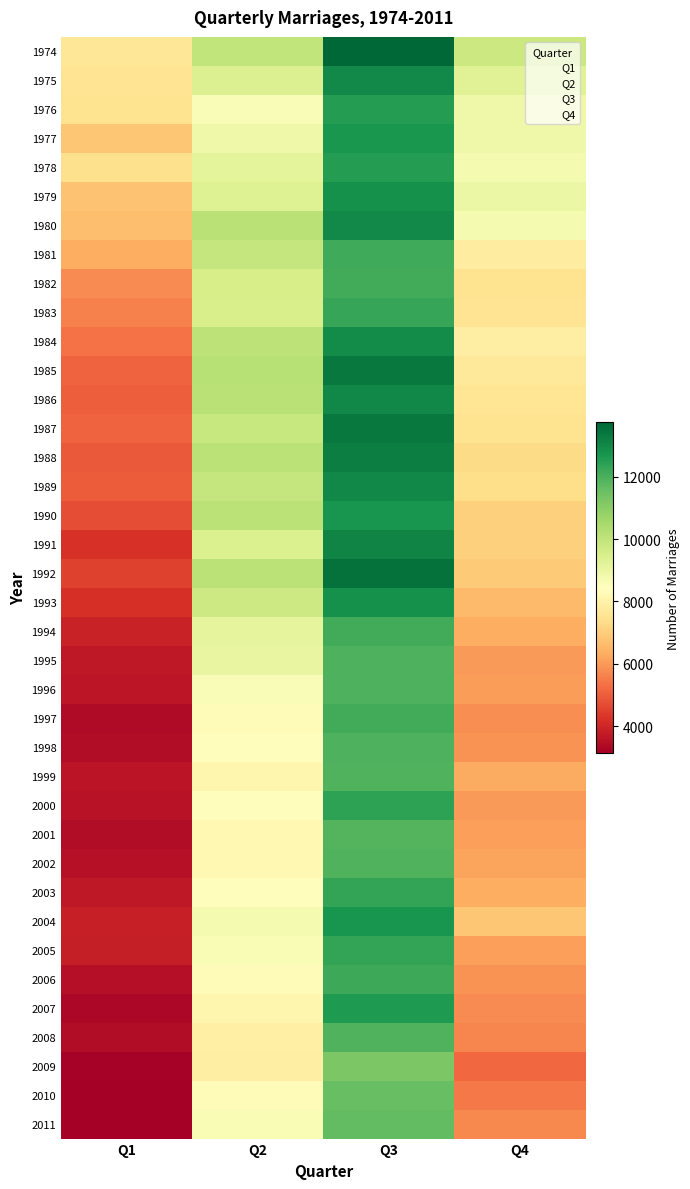

Reading left to right, extract all data points from this chart.

1974: Q1=7629	Q2=9999	Q3=13750	Q4=9793
1975: Q1=7539	Q2=9354	Q3=12998	Q4=9300
1976: Q1=7513	Q2=8594	Q3=12545	Q4=8891
1977: Q1=6860	Q2=8873	Q3=12681	Q4=8874
1978: Q1=7430	Q2=9150	Q3=12525	Q4=8706
1979: Q1=6765	Q2=9321	Q3=12810	Q4=8964
1980: Q1=6667	Q2=10143	Q3=12992	Q4=8698
1981: Q1=6335	Q2=9920	Q3=12145	Q4=7837
1982: Q1=5776	Q2=9555	Q3=12091	Q4=7520
1983: Q1=5607	Q2=9517	Q3=12275	Q4=7563
1984: Q1=5362	Q2=10094	Q3=12928	Q4=7869
1985: Q1=5082	Q2=10209	Q3=13361	Q4=7733
1986: Q1=5012	Q2=10168	Q3=13029	Q4=7581
1987: Q1=5111	Q2=9857	Q3=13345	Q4=7500
1988: Q1=4950	Q2=10126	Q3=13212	Q4=7311
1989: Q1=4997	Q2=9913	Q3=13019	Q4=7397
1990: Q1=4742	Q2=10132	Q3=12747	Q4=7051
1991: Q1=4214	Q2=9398	Q3=13119	Q4=7031
1992: Q1=4522	Q2=10104	Q3=13518	Q4=6913
1993: Q1=4190	Q2=9734	Q3=12835	Q4=6607
1994: Q1=3889	Q2=9109	Q3=12127	Q4=6355
1995: Q1=3684	Q2=9032	Q3=11929	Q4=6018
1996: Q1=3660	Q2=8567	Q3=11942	Q4=6072
1997: Q1=3389	Q2=8293	Q3=12128	Q4=5801
1998: Q1=3451	Q2=8386	Q3=11928	Q4=5903
1999: Q1=3600	Q2=8146	Q3=11906	Q4=6288
2000: Q1=3580	Q2=8395	Q3=12396	Q4=5996
2001: Q1=3445	Q2=8219	Q3=11849	Q4=6108
2002: Q1=3531	Q2=8210	Q3=11922	Q4=6163
2003: Q1=3679	Q2=8394	Q3=12326	Q4=6358
2004: Q1=3869	Q2=8723	Q3=12715	Q4=6847
2005: Q1=3834	Q2=8633	Q3=12334	Q4=6080
2006: Q1=3495	Q2=8340	Q3=12174	Q4=5889
2007: Q1=3333	Q2=8146	Q3=12610	Q4=5777
2008: Q1=3441	Q2=7904	Q3=11892	Q4=5666
2009: Q1=3194	Q2=7877	Q3=11251	Q4=5202
2010: Q1=3133	Q2=8290	Q3=11577	Q4=5480
2011: Q1=3131	Q2=8644	Q3=11653	Q4=5707